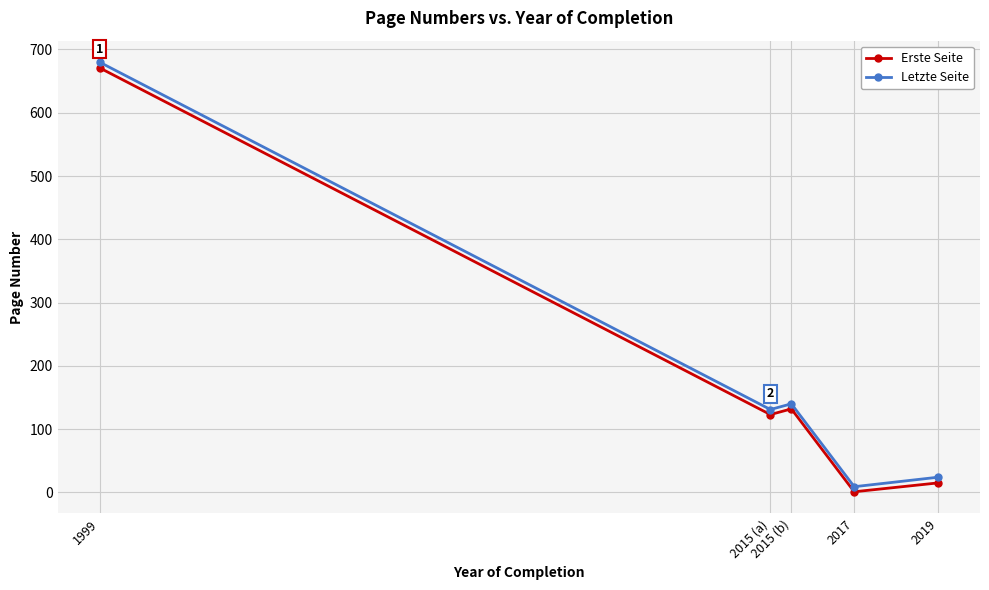

True or false: Letzte Seite has a value of 24 at 2019.

True